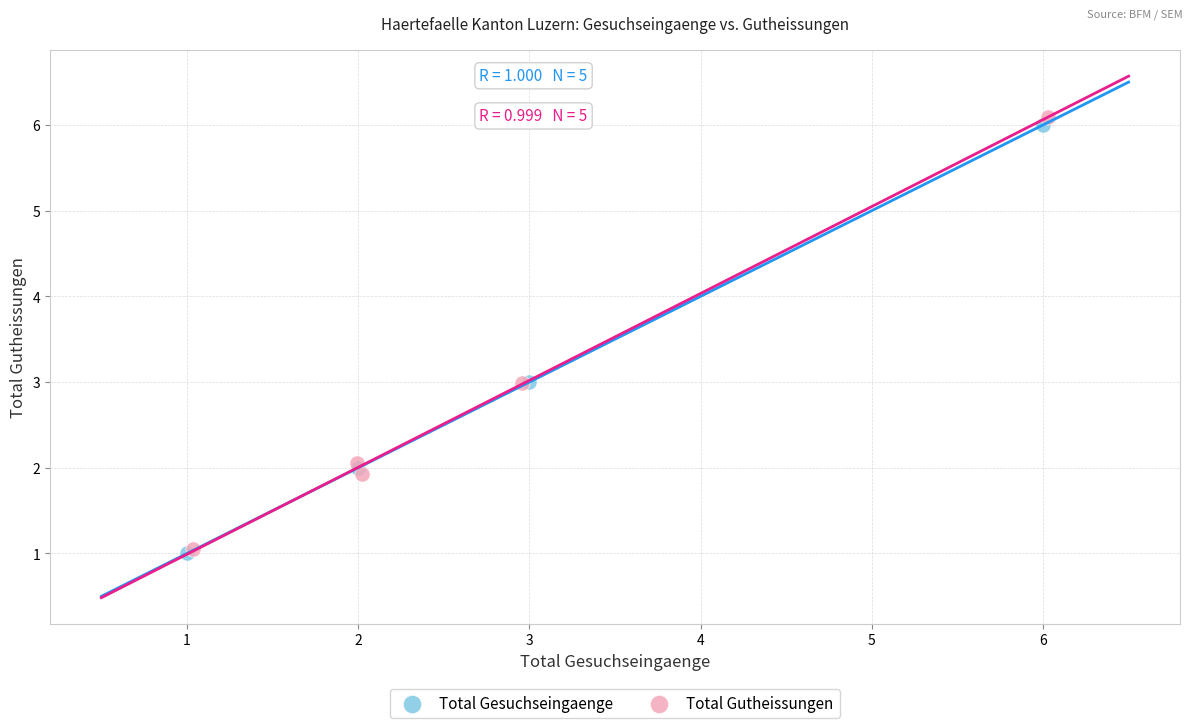

Which series has the widest spread of Y values?

Total Gutheissungen